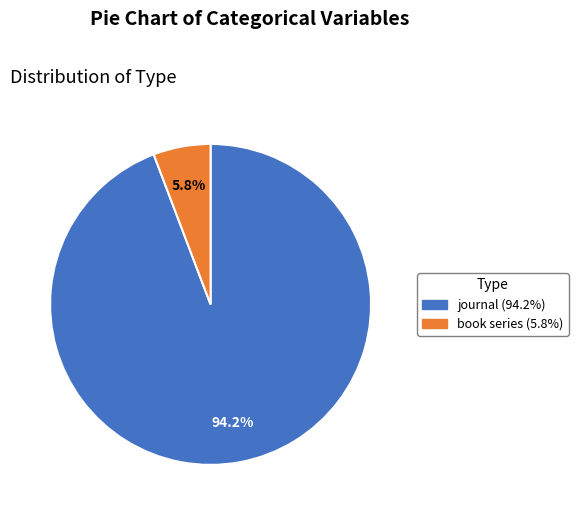

Between journal and book series, which is larger?

journal